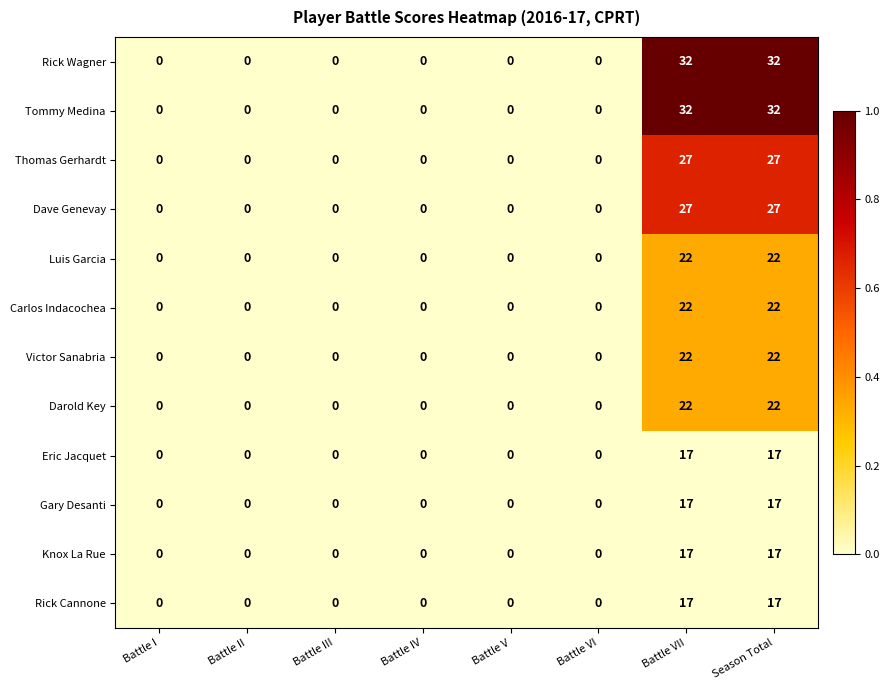

What is the sum of the Rick Cannone values at Season Total and Battle II?

17